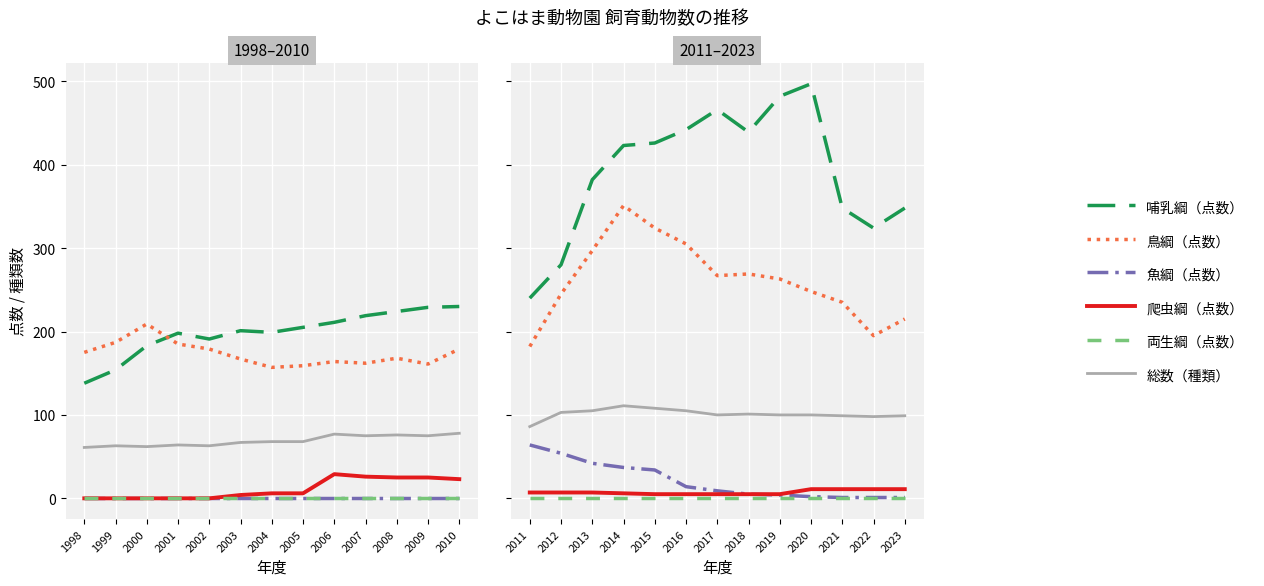

Is the value of 鳥綱（点数） at 2018 greater than the value of 総数（種類） at 2012?

Yes